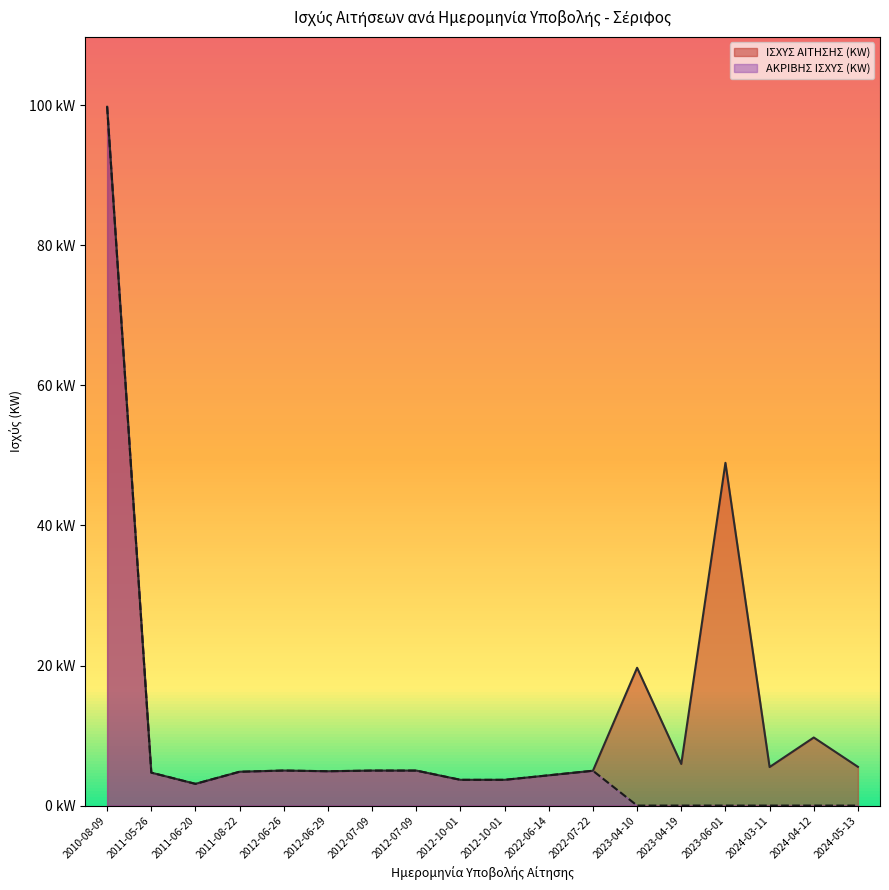

How many data points in ΙΣΧΥΣ ΑΙΤΗΣΗΣ (KW) are less than 4?

3